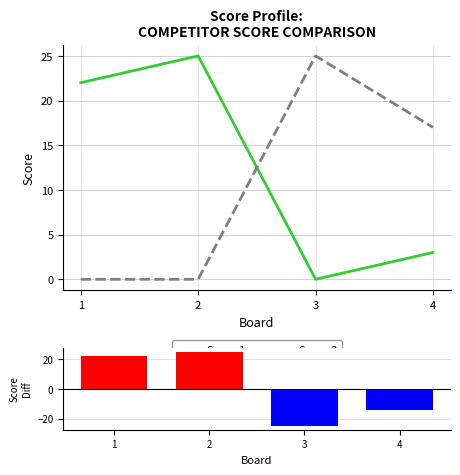

What are all the series names shown in the legend?

Score 1, Score 2